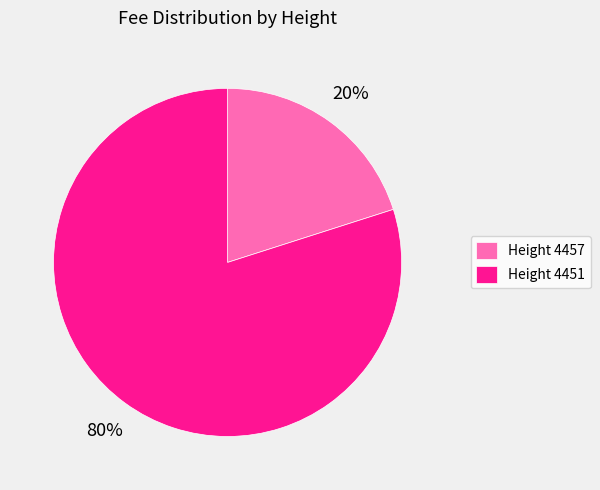

How many slices are in this pie chart?

2